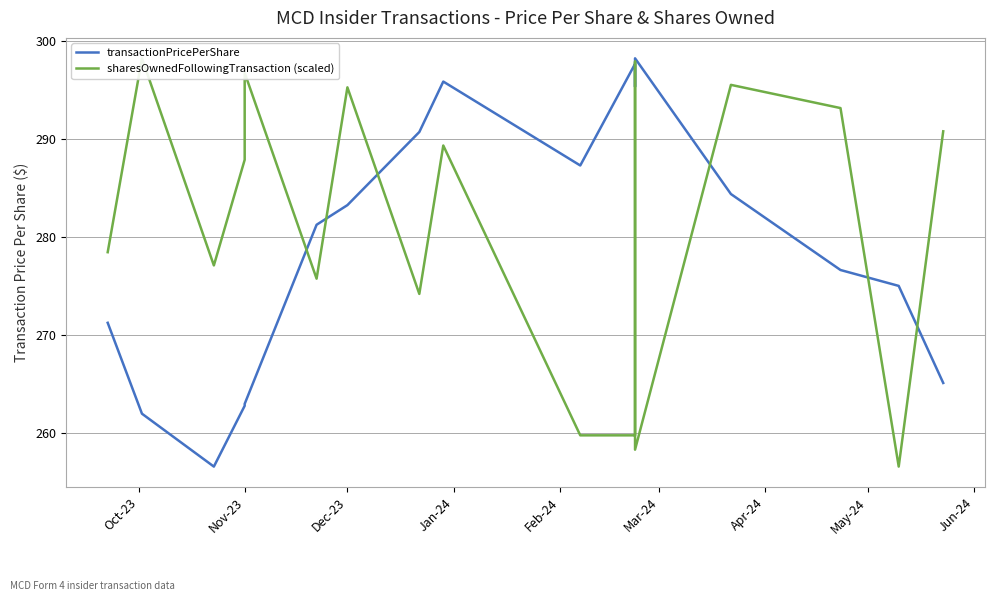

After their last crossing, which series has the higher values: transactionPricePerShare or sharesOwnedFollowingTransaction (scaled)?

sharesOwnedFollowingTransaction (scaled)